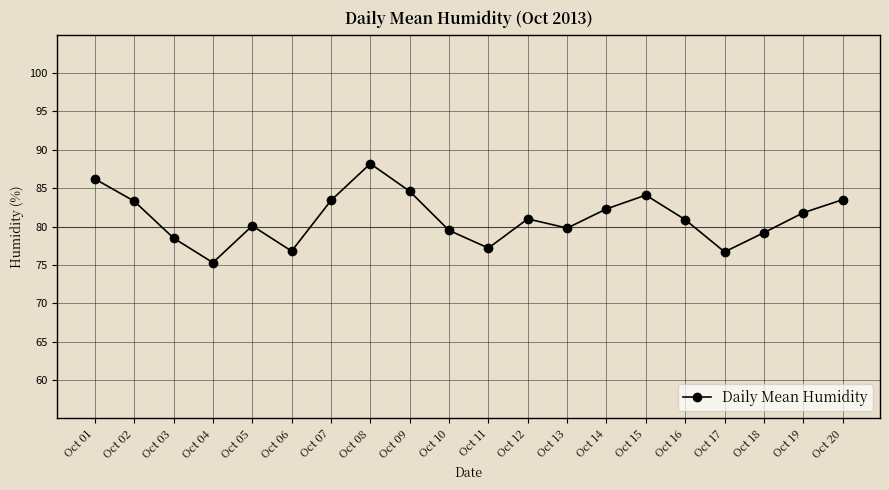

At which category does the chart reach its peak across all series?

Oct 08